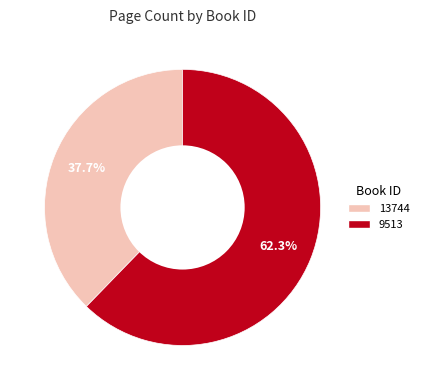

Combined, do 9513 and 13744 account for over 50%?

Yes